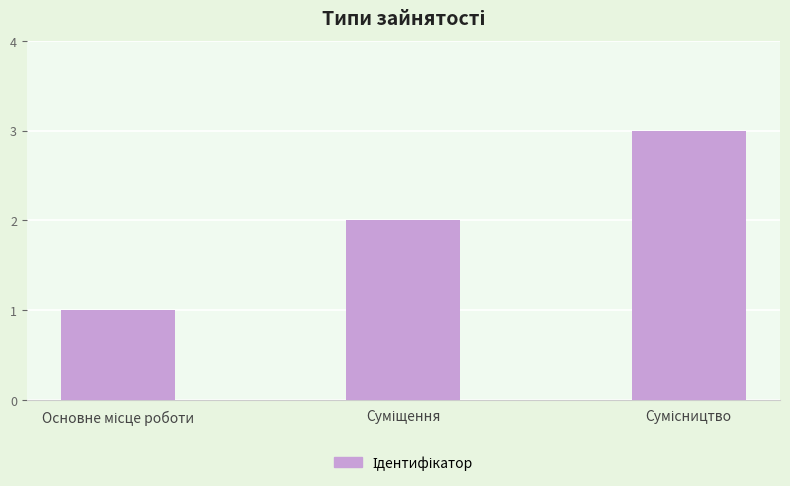

What is the difference between the maximum and second lowest values?

1